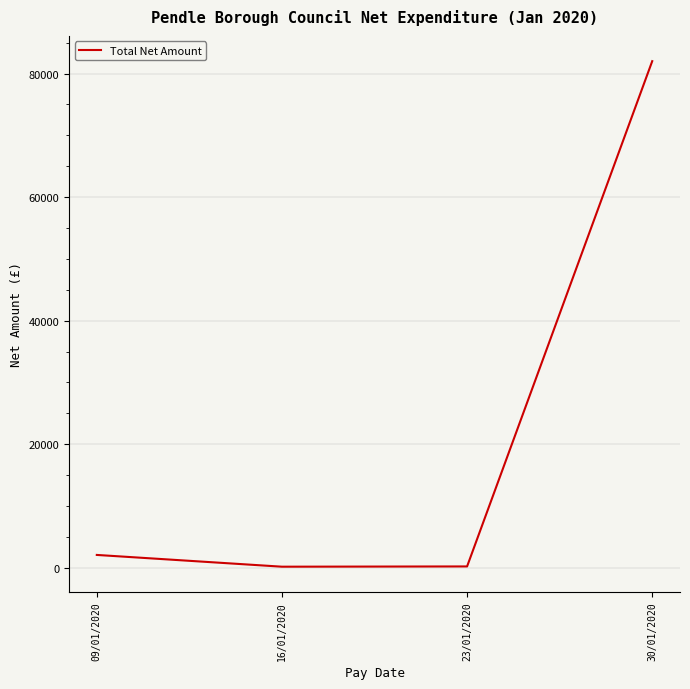

The chart shows a value of 162.1 at 16/01/2020. True or false?

True